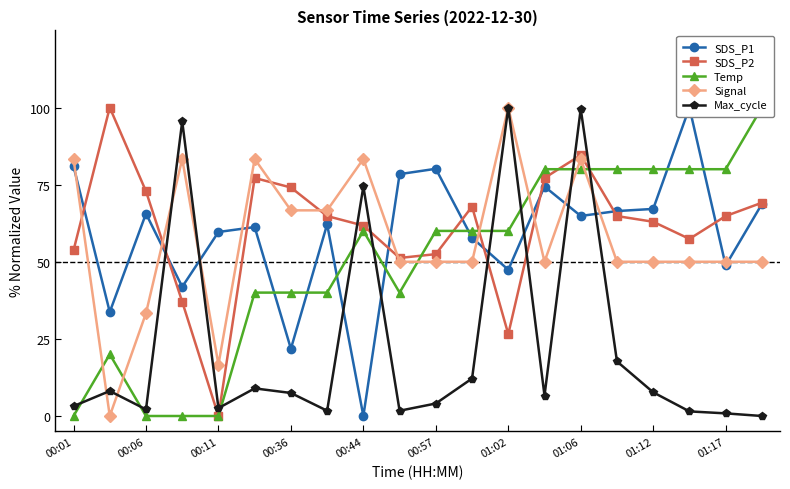

Which series has the largest total across all categories?

SDS_P2